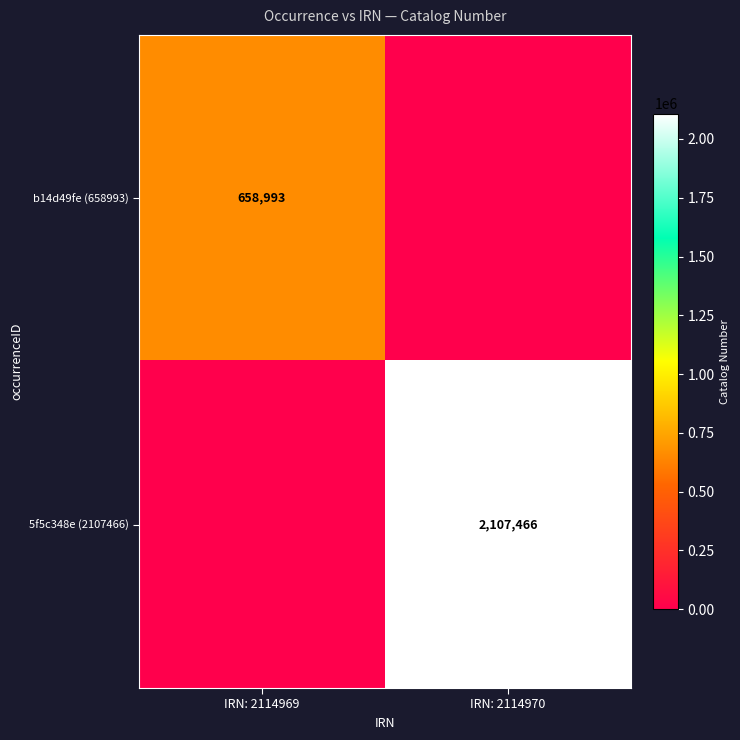

At which category is the sum across all series the highest?

IRN: 2114970